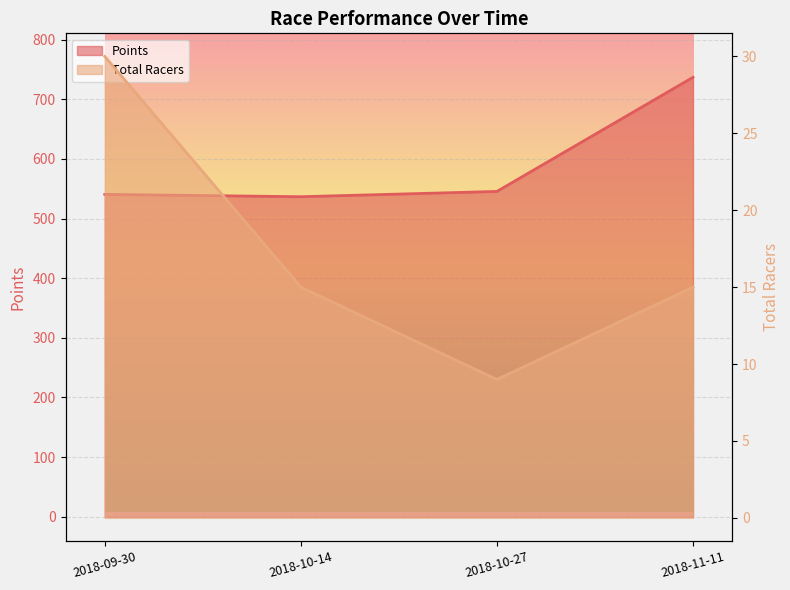

Count the number of categories in the chart.

4